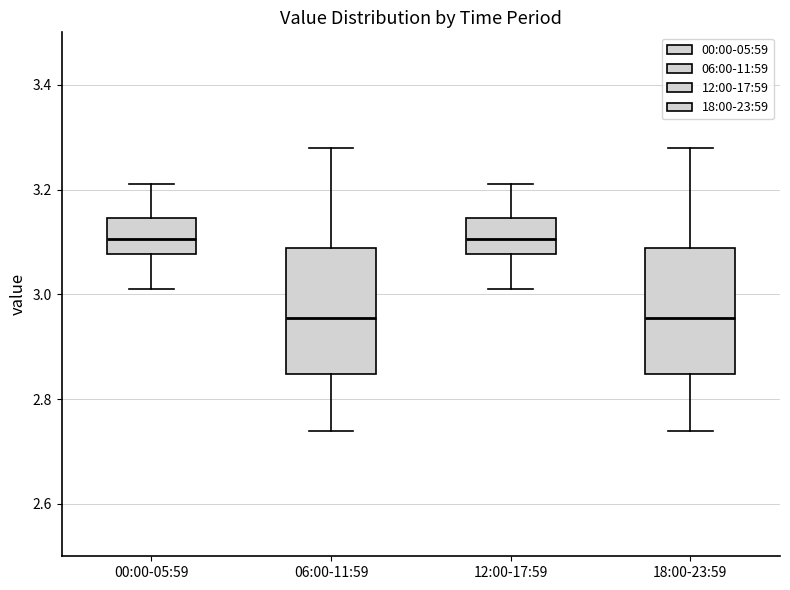

Reading left to right, transcribe this box plot: for each box, give where its median line is, the range the box spans, and where its two whiskers end, as read against the y-axis. The values are not printed on the chart, so give them approximately, as read against the axis.

00:00-05:59: median 3.10, box 3.08 to 3.14, whiskers 3.02 to 3.22
06:00-11:59: median 2.96, box 2.84 to 3.08, whiskers 2.74 to 3.28
12:00-17:59: median 3.10, box 3.08 to 3.14, whiskers 3.02 to 3.22
18:00-23:59: median 2.96, box 2.84 to 3.08, whiskers 2.74 to 3.28